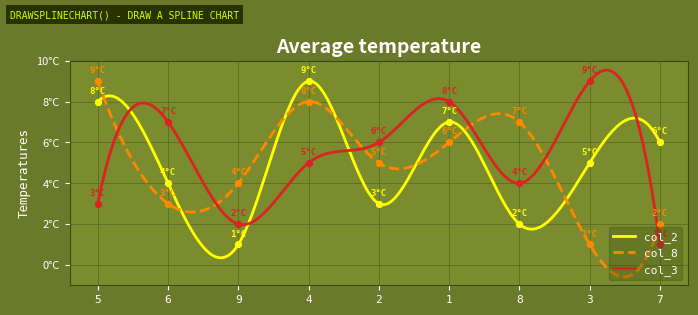

At how many categories does at least one series exceed 4?

8